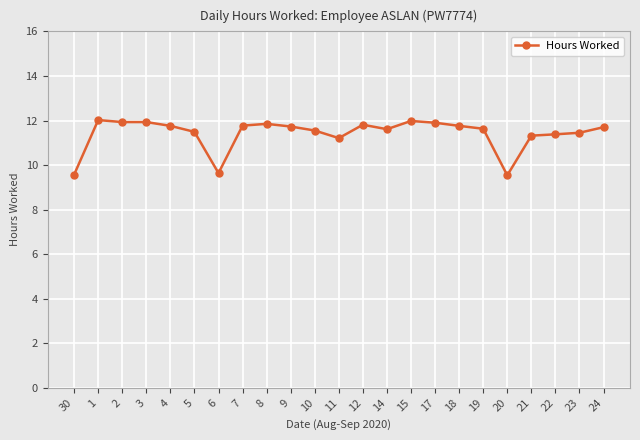

Is it true that the value at 30 is 13.6?

False